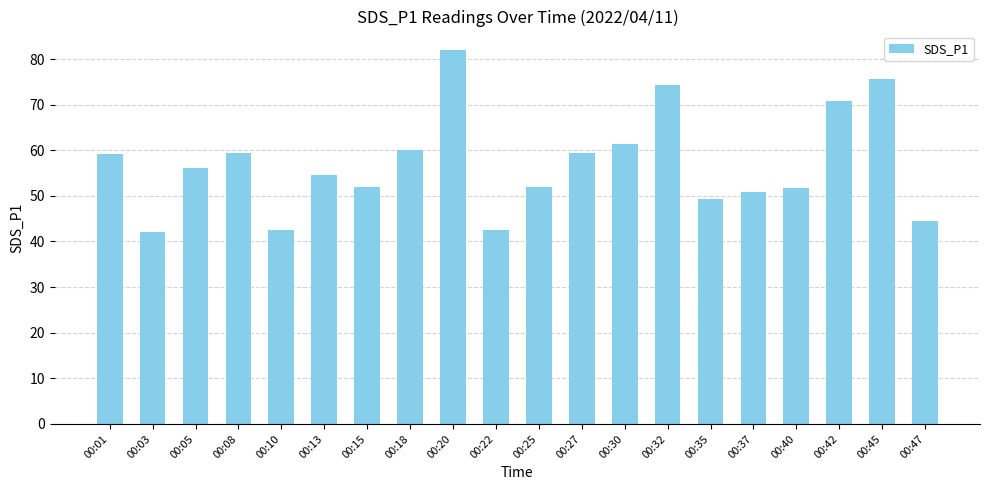

What is the sum of all values?

1140.1